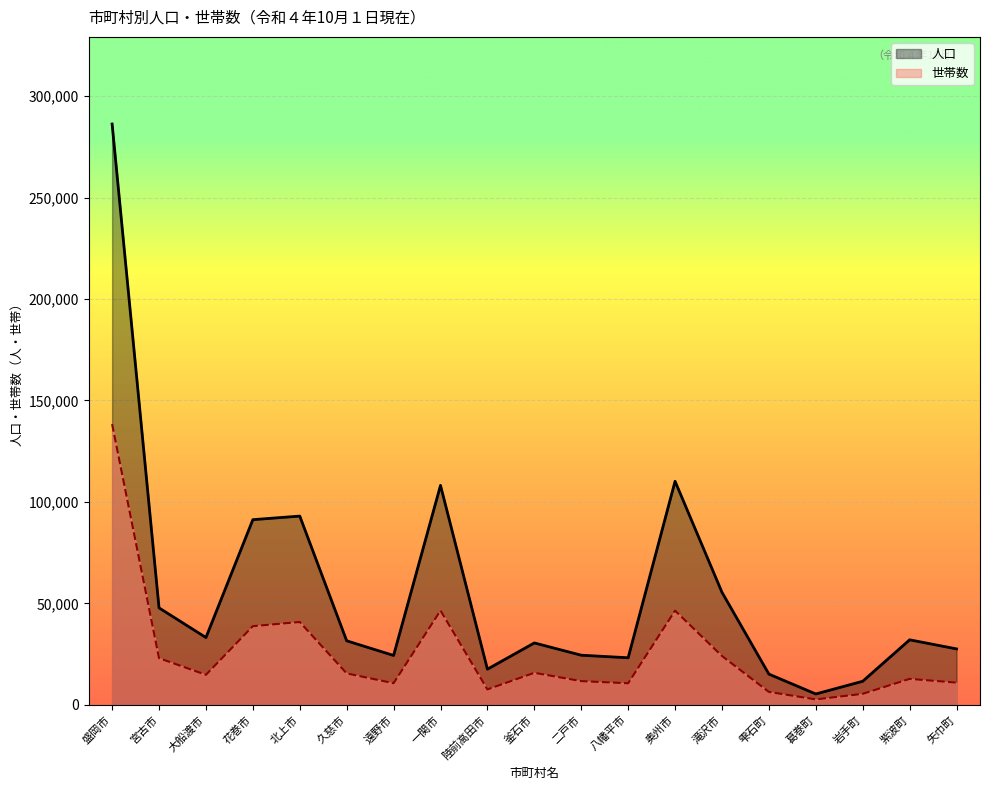

How many lines are shown in the chart?

2